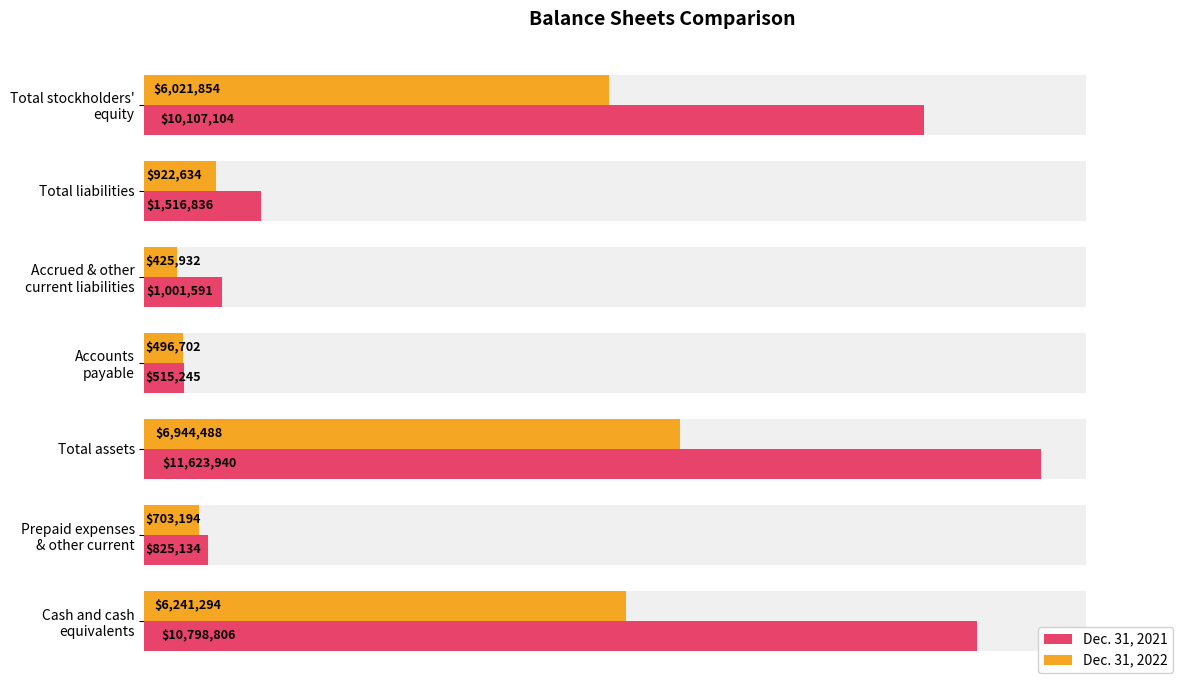

The value of Dec. 31, 2022 at Total stockholders' equity is 3085829. True or false?

False